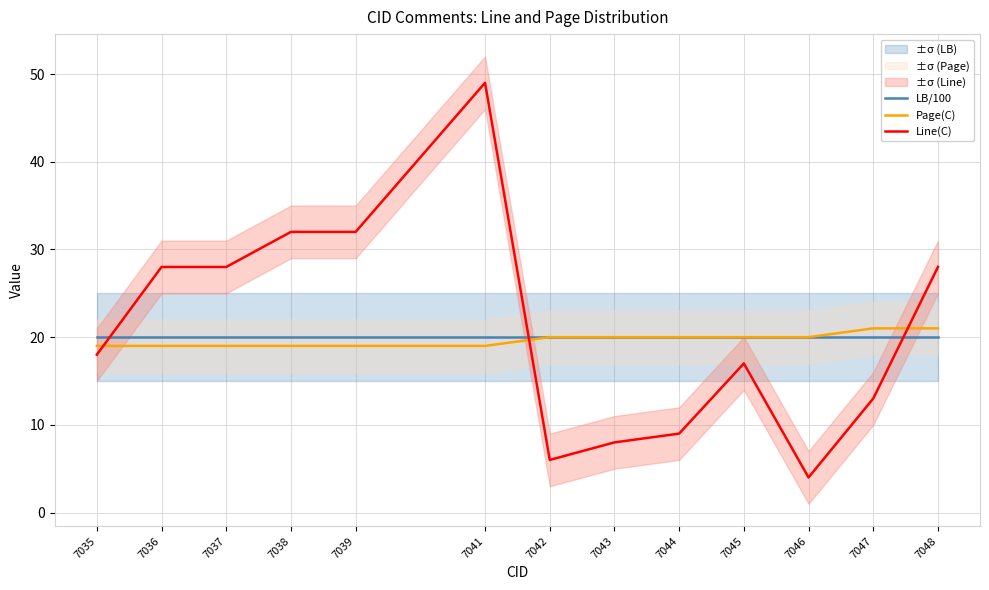

Which has a higher value, 7043 or 7035?

7043